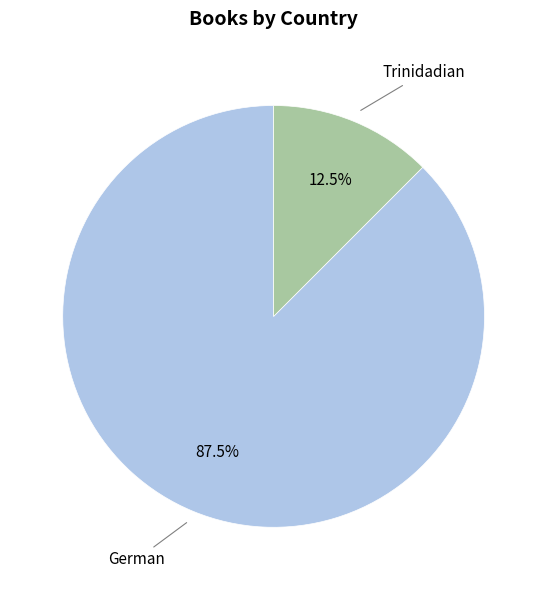

Does any single category account for the majority?

Yes